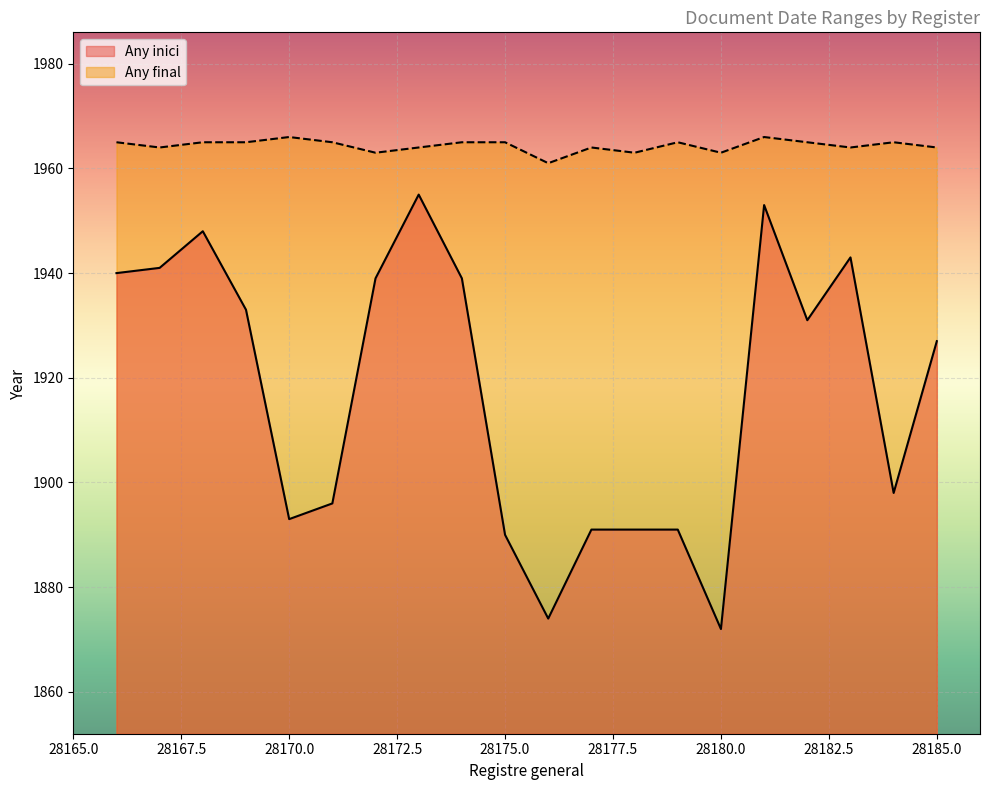

What is the value of the Any final point at the 17th from the left?

1965